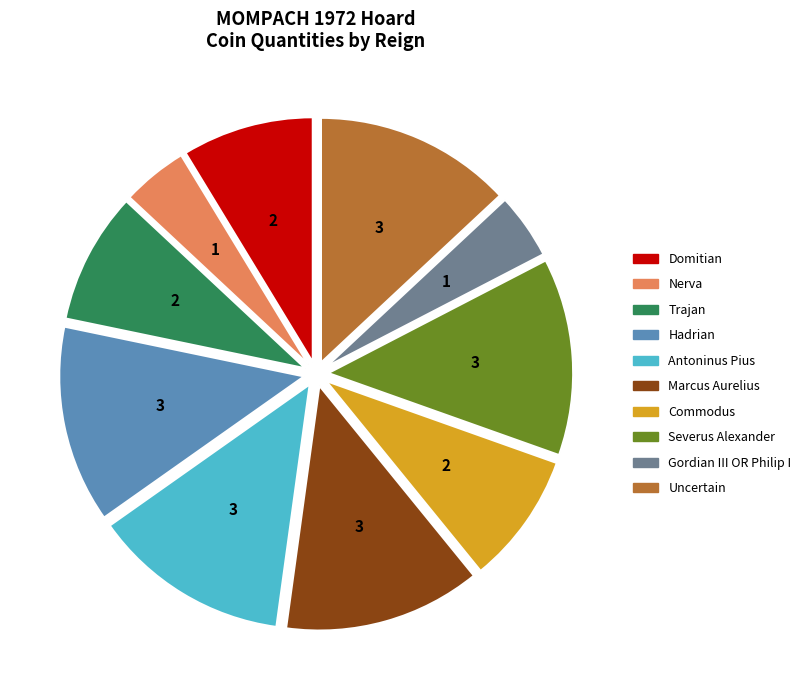

Combined, do Nerva and Marcus Aurelius account for over 50%?

No